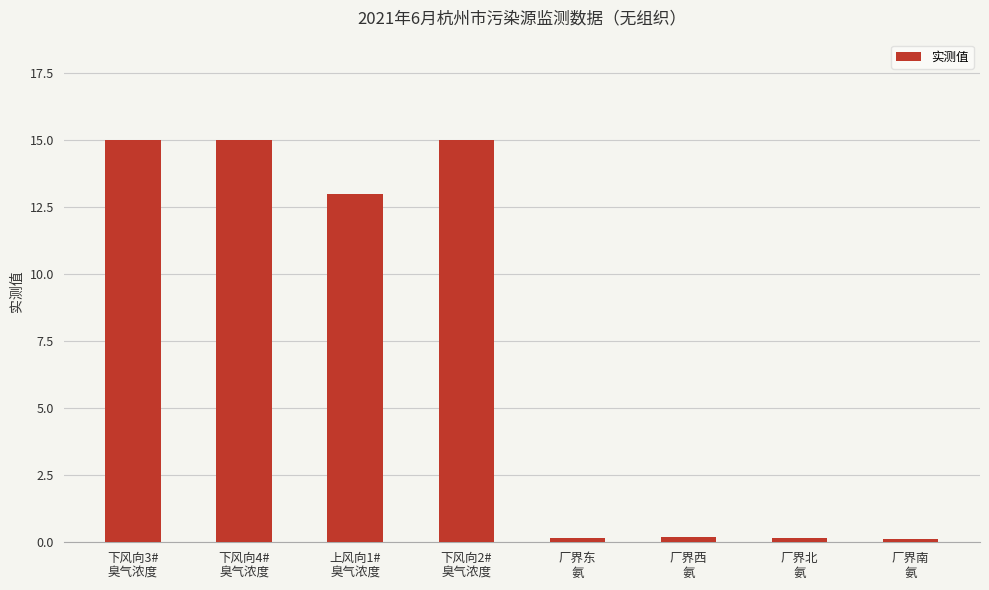

What is the maximum value shown in the chart?

15.0